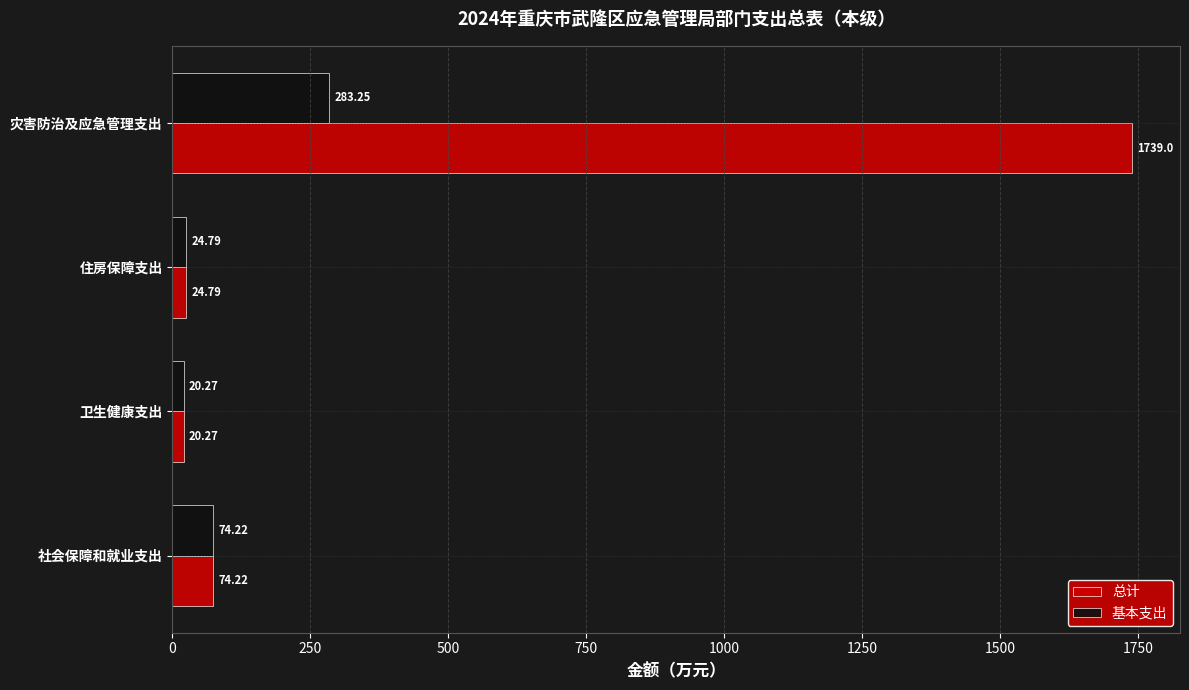

What is the average value of the 基本支出 series?

100.6